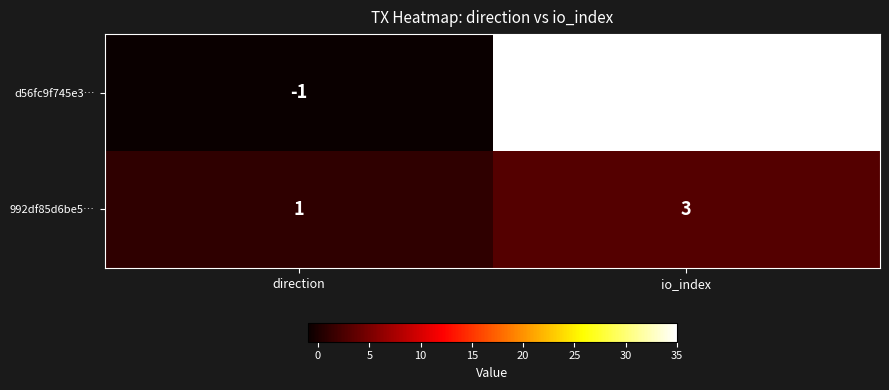

Which series has the largest total across all categories?

d56fc9f745e3…